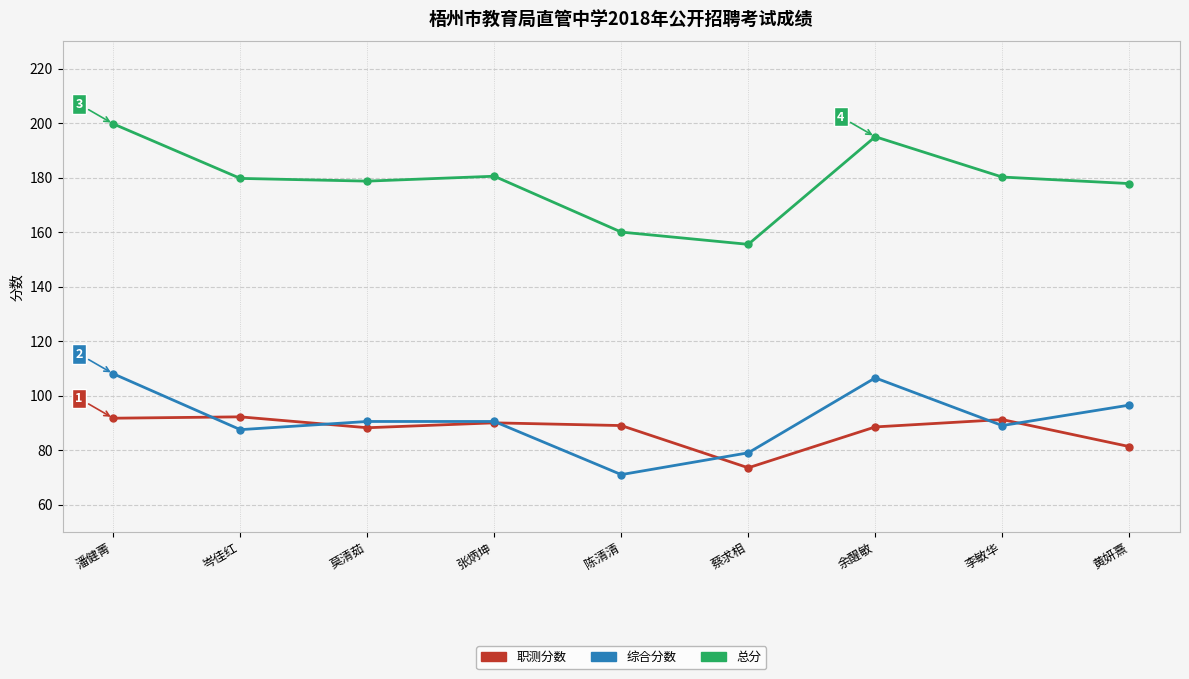

What is the total value across all series at 陈清清?

320.0